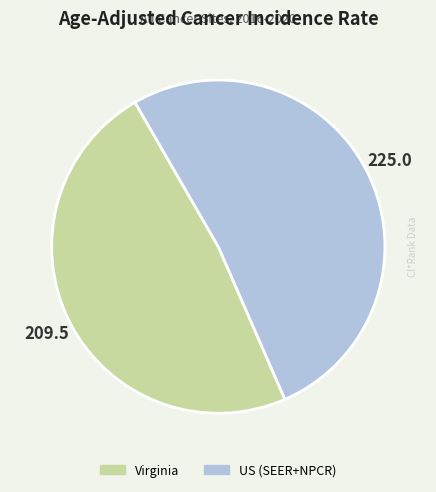

Rank the categories by value from highest to lowest.

US (SEER+NPCR), Virginia